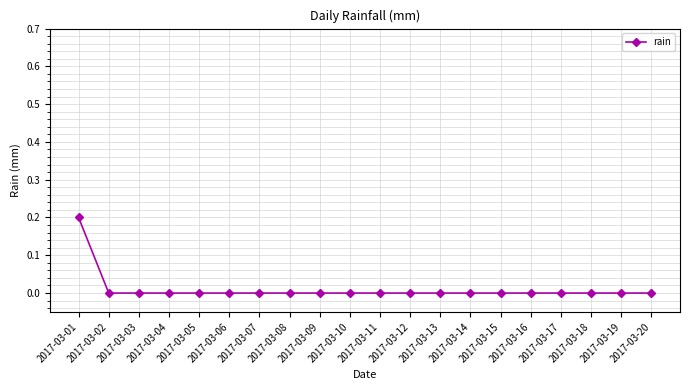

True or false: the data shows 0.0 at 2017-03-19.

True